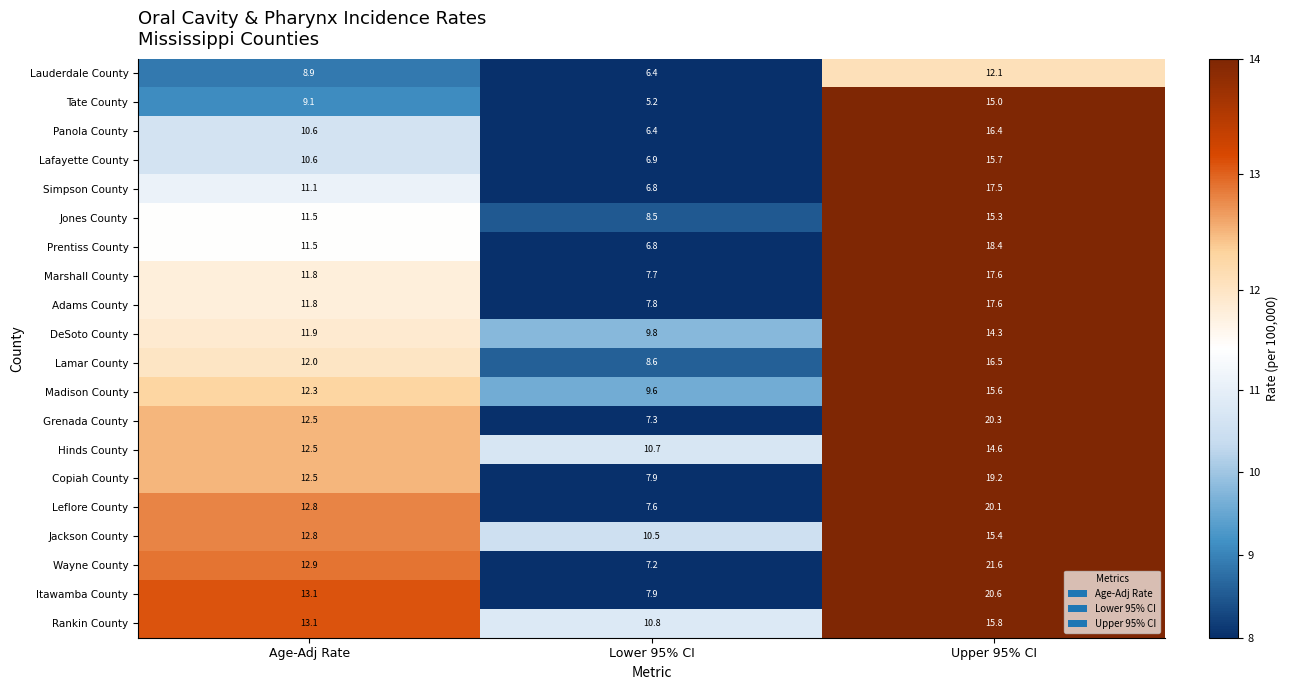

Which category has the lowest value across all series?

Lower 95% CI